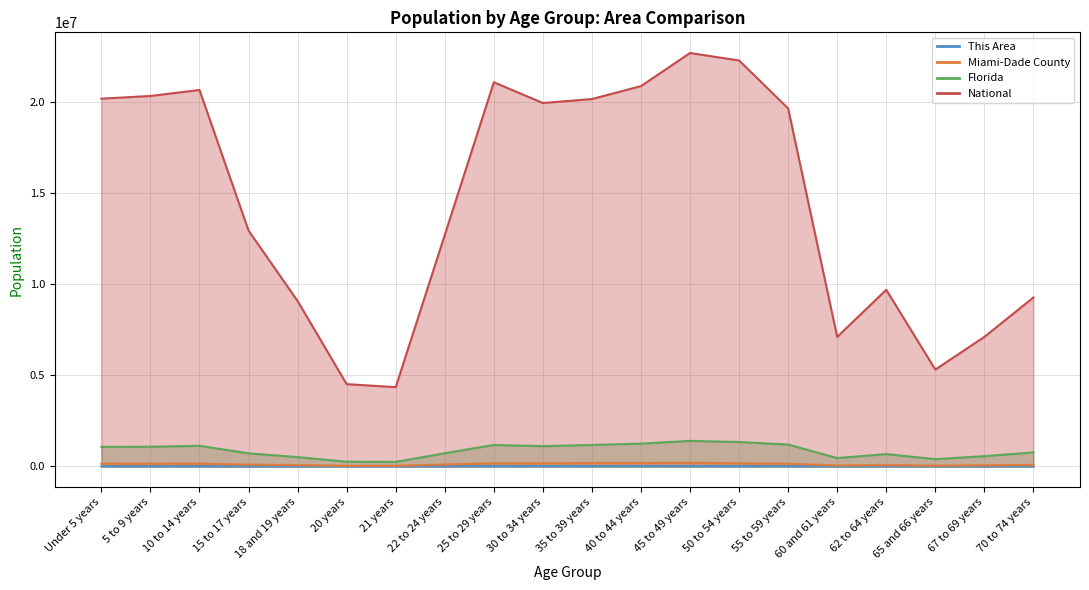

The Miami-Dade County series shows 97997 at 15 to 17 years. True or false?

True